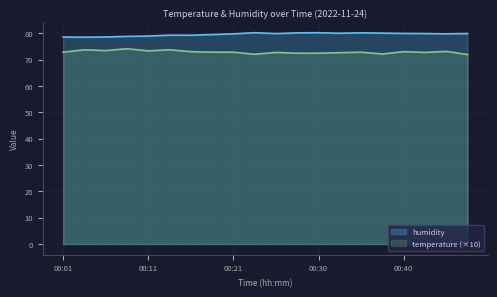

What is the sum of all temperature values?

1457.3